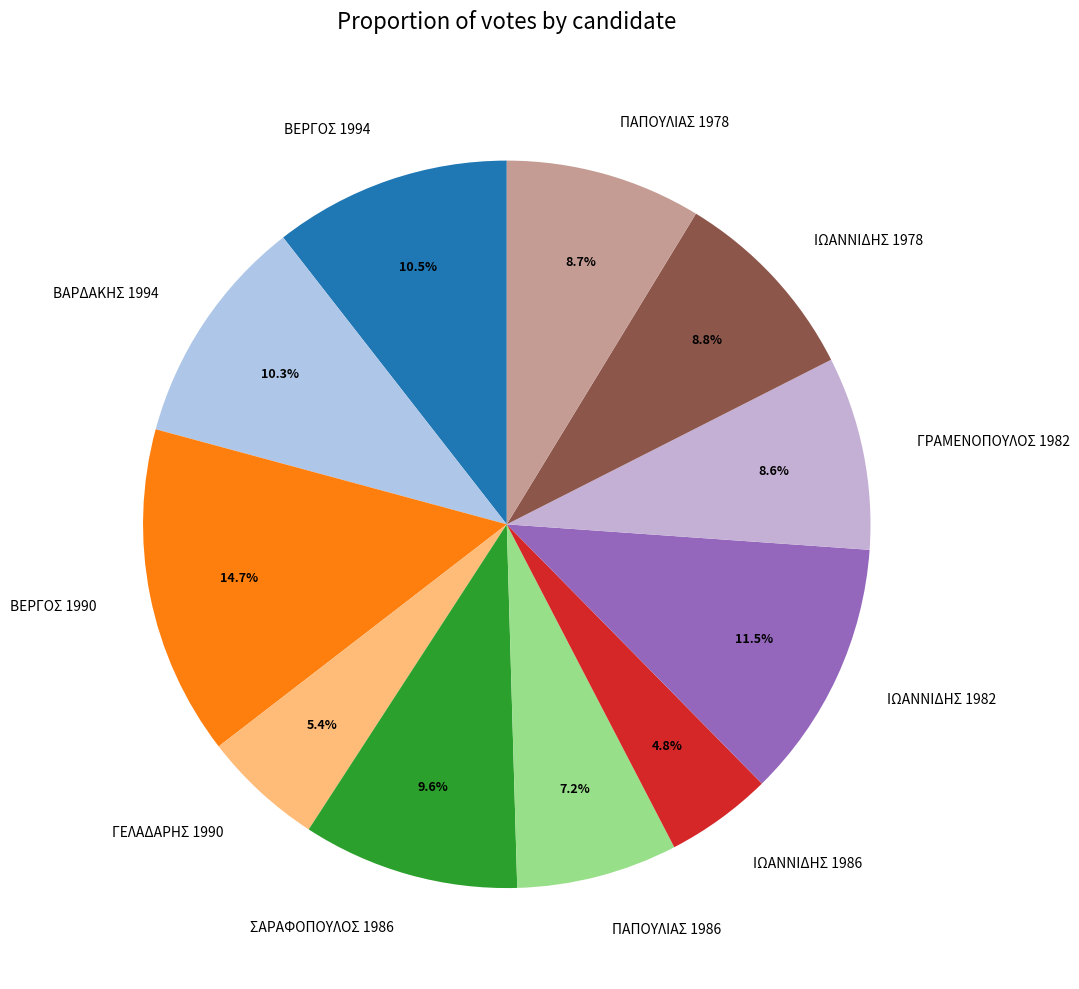

Does ΓΕΛΑΔΑΡΗΣ 1990 represent more than half of the total?

No